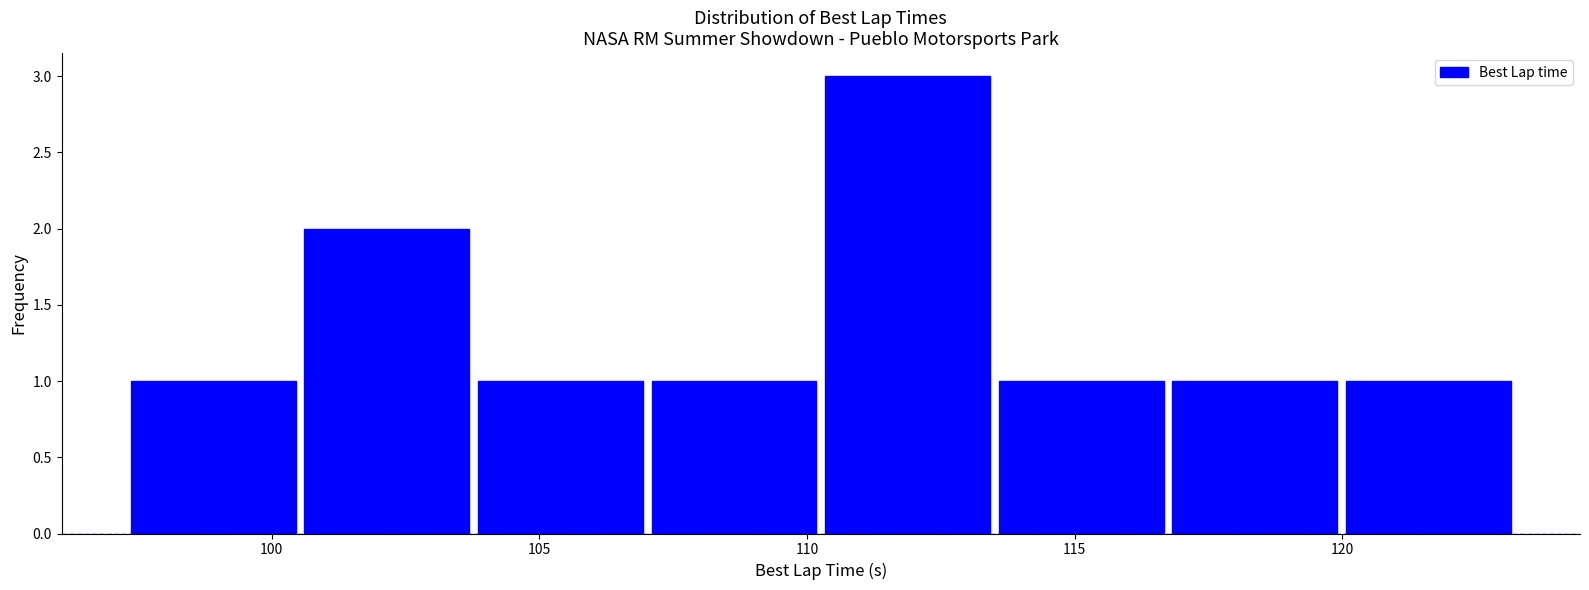

Reading left to right, list every bar in this chart as the range it spans on the x-axis followed by its height. Neither the bar edges nor the heights are printed on the chart, so give them approximately, as read against the axes.

97.5 to 100.5: 1
100.5 to 104.0: 2
104.0 to 107.0: 1
107.0 to 110.5: 1
110.5 to 113.5: 3
113.5 to 116.5: 1
116.5 to 120.0: 1
120.0 to 123.0: 1